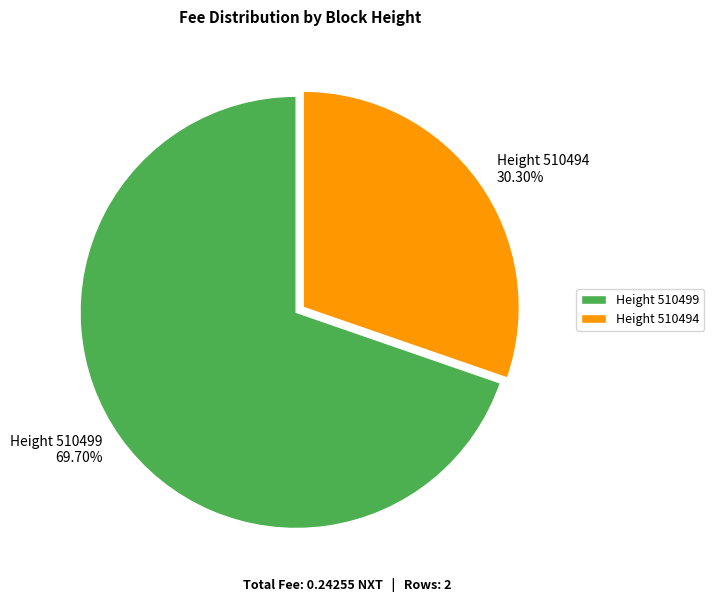

Which category has the smallest portion of the pie?

Height 510494